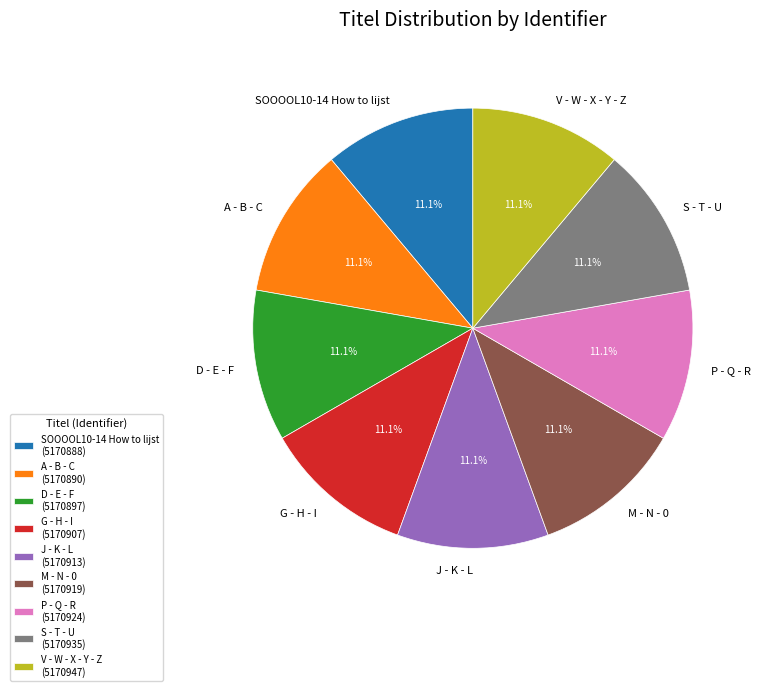

What is the ratio of the value at V - W - X - Y - Z to the value at SOOOOL10-14 How to lijst?

1.0